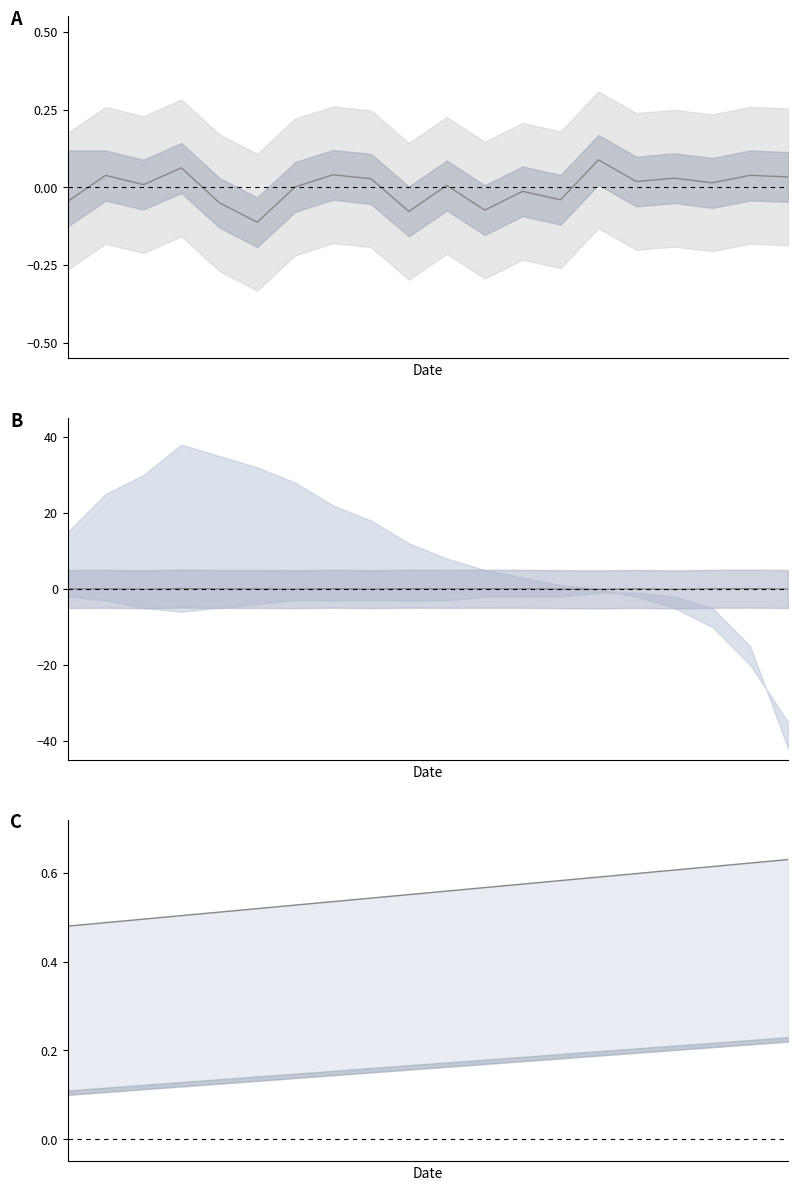

How many lines are shown in the chart?

2